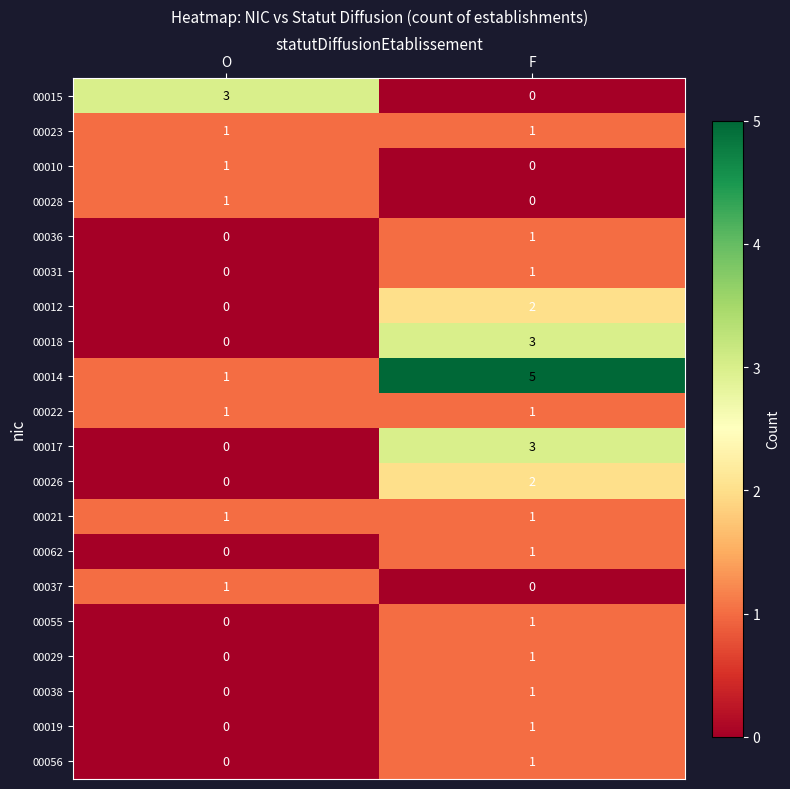

Which series has the largest range (max minus min)?

00014